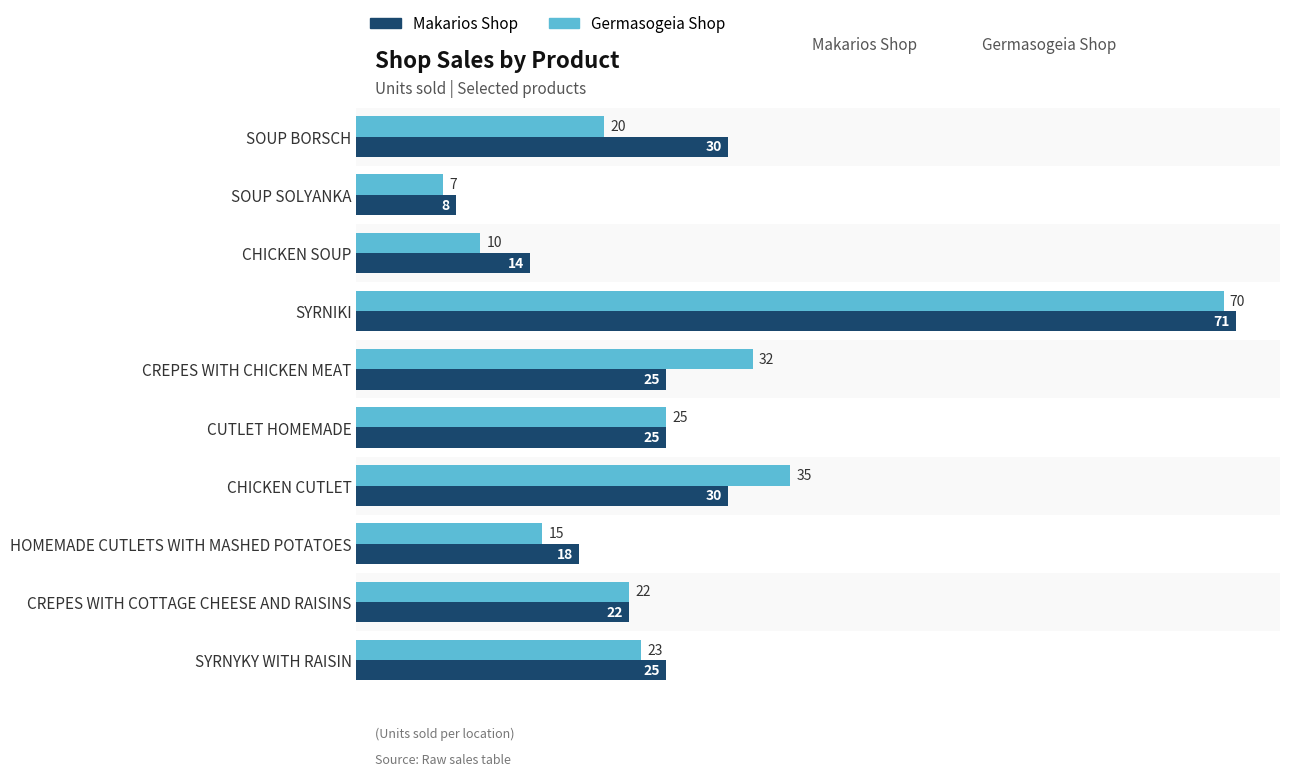

What are all the series names shown in the legend?

Makarios Shop, Germasogeia Shop